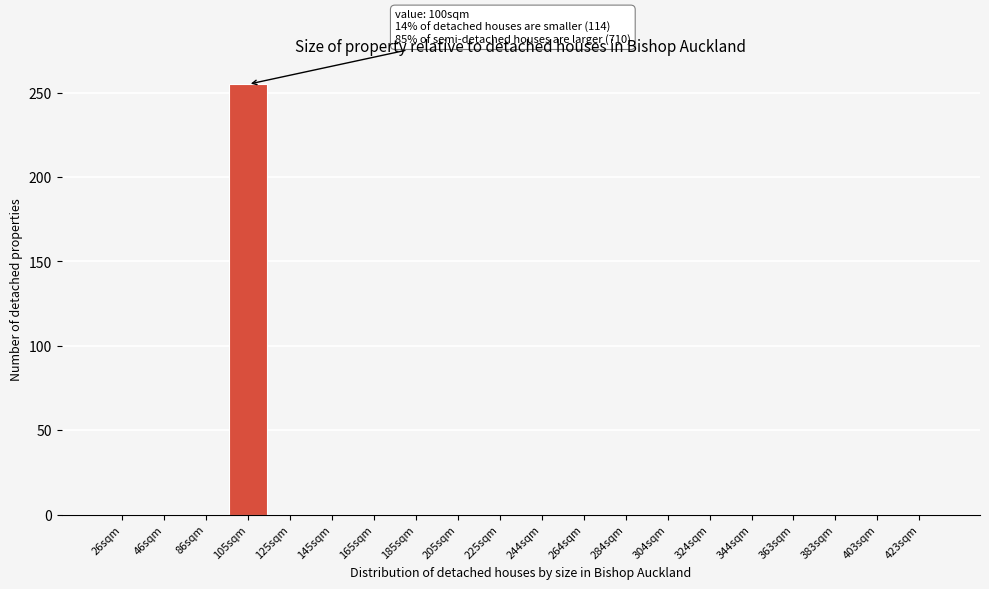

Reading right to left, what are all the values shown in this chart?

423sqm=0	403sqm=0	383sqm=0	363sqm=0	344sqm=0	324sqm=0	304sqm=0	284sqm=0	264sqm=0	244sqm=0	225sqm=0	205sqm=0	185sqm=0	165sqm=0	145sqm=0	125sqm=0	105sqm=255	86sqm=0	46sqm=0	26sqm=0